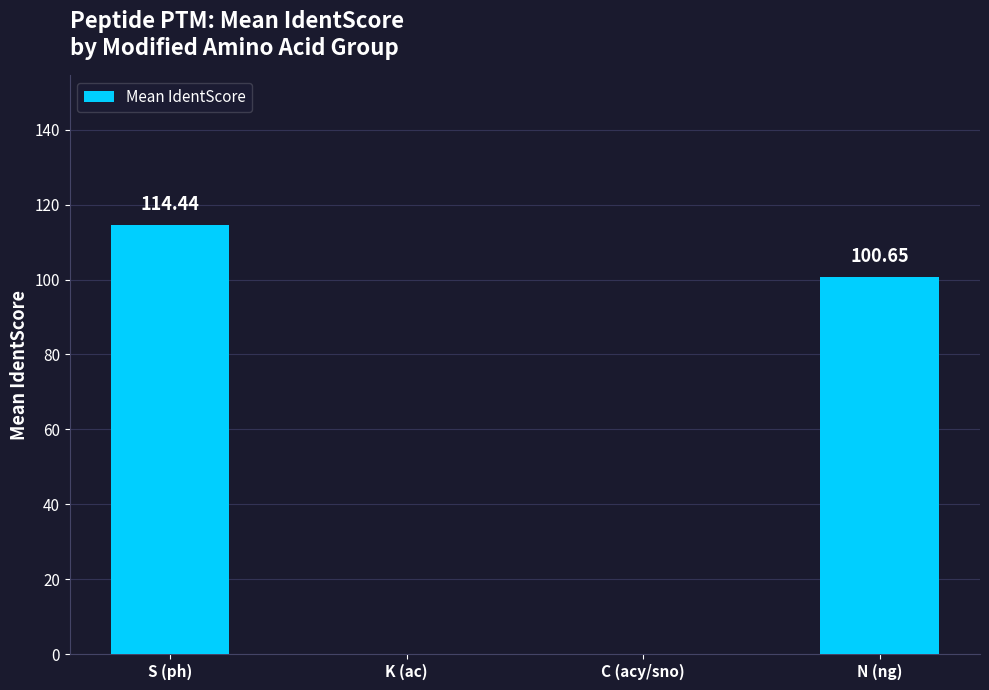

Where is the data nearest to the value 57?

N (ng)